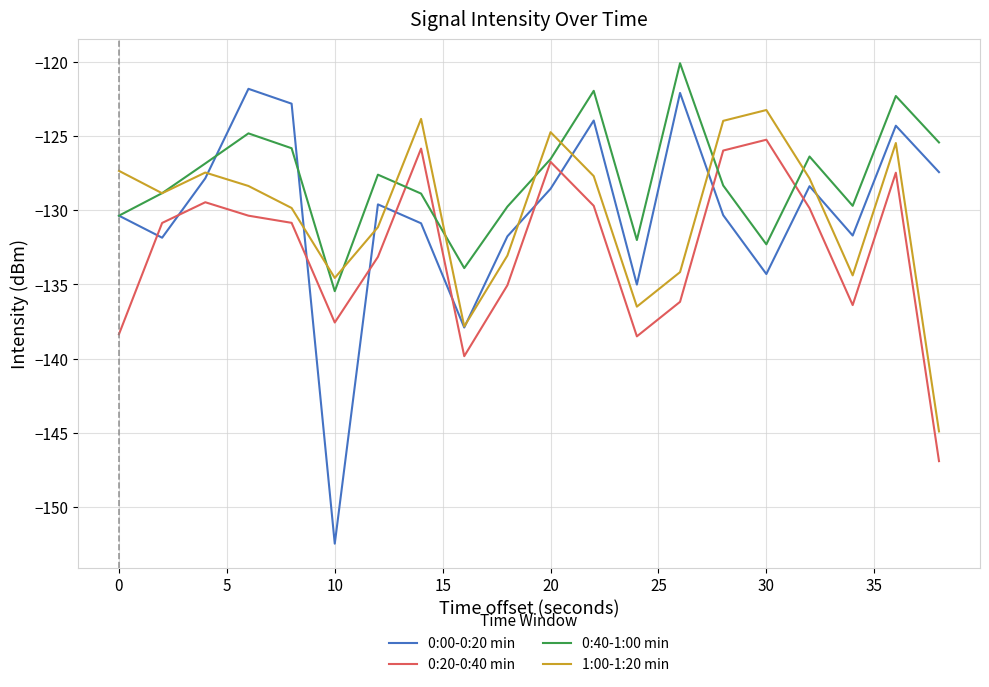

How many lines are shown in the chart?

4